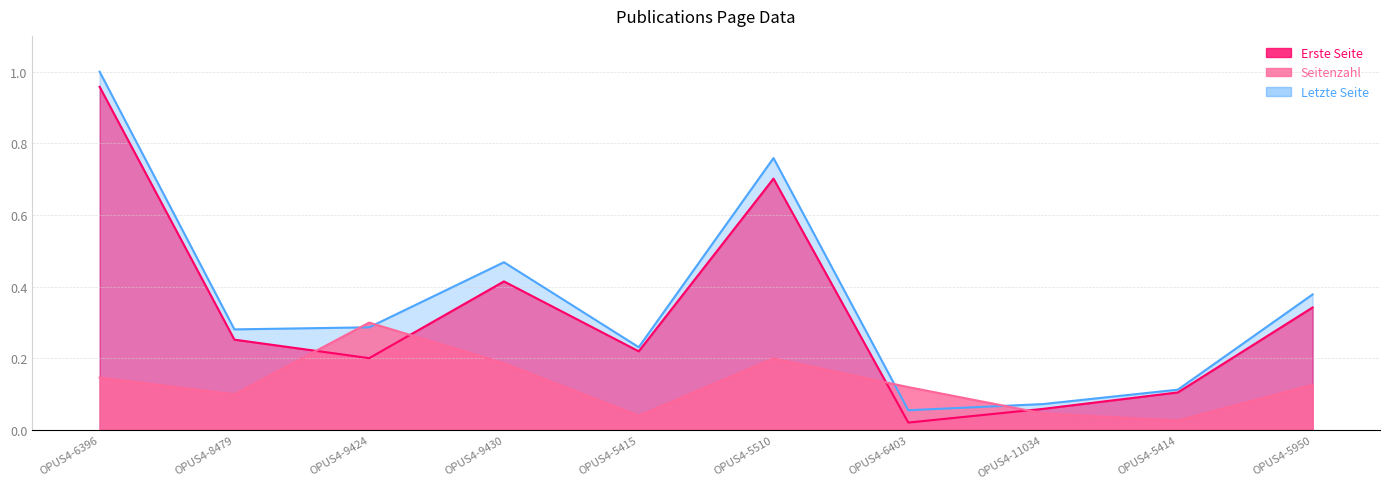

True or false: Erste Seite and Seitenzahl intersect in this chart.

True